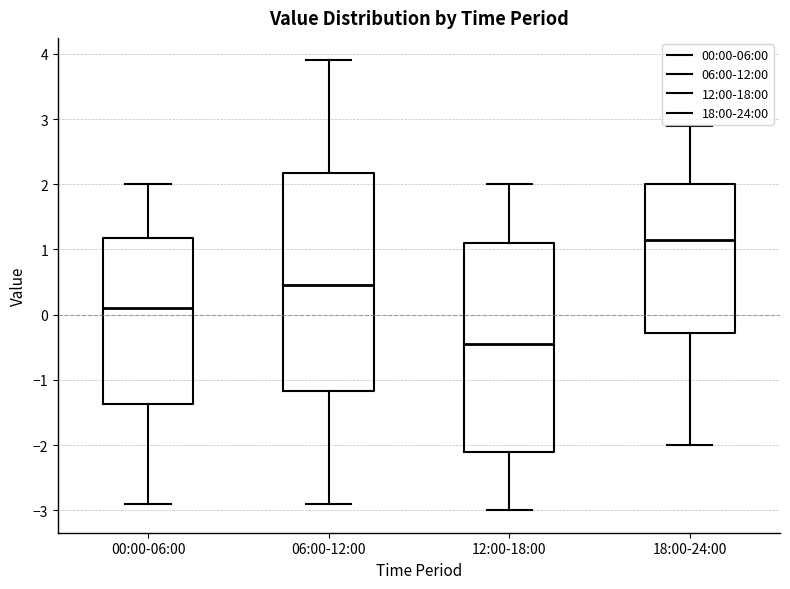

Comparing the boxes themselves (not the whiskers), which one is the tallest?

06:00-12:00